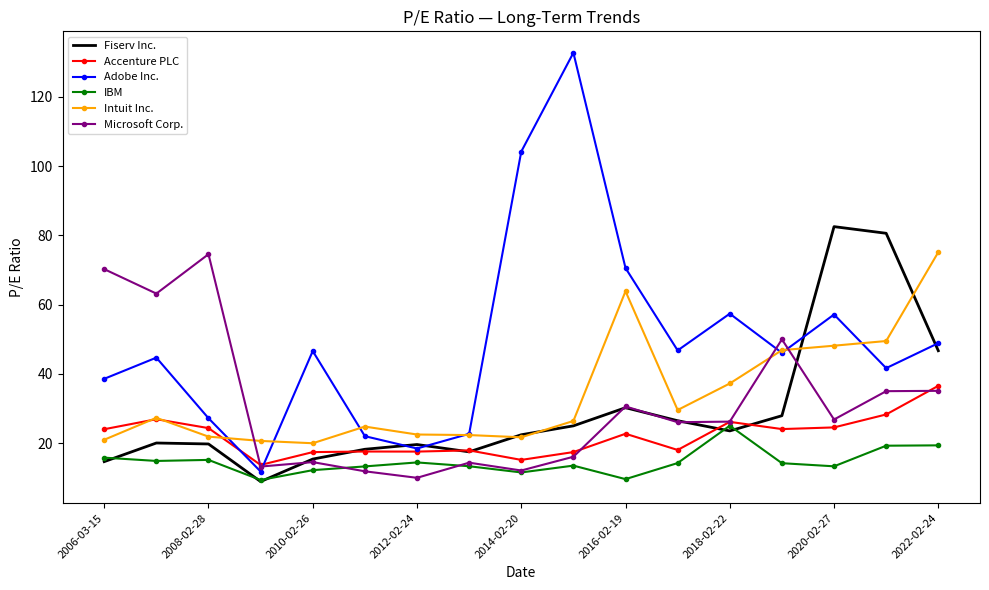

Which series has the widest spread of values?

Adobe Inc.